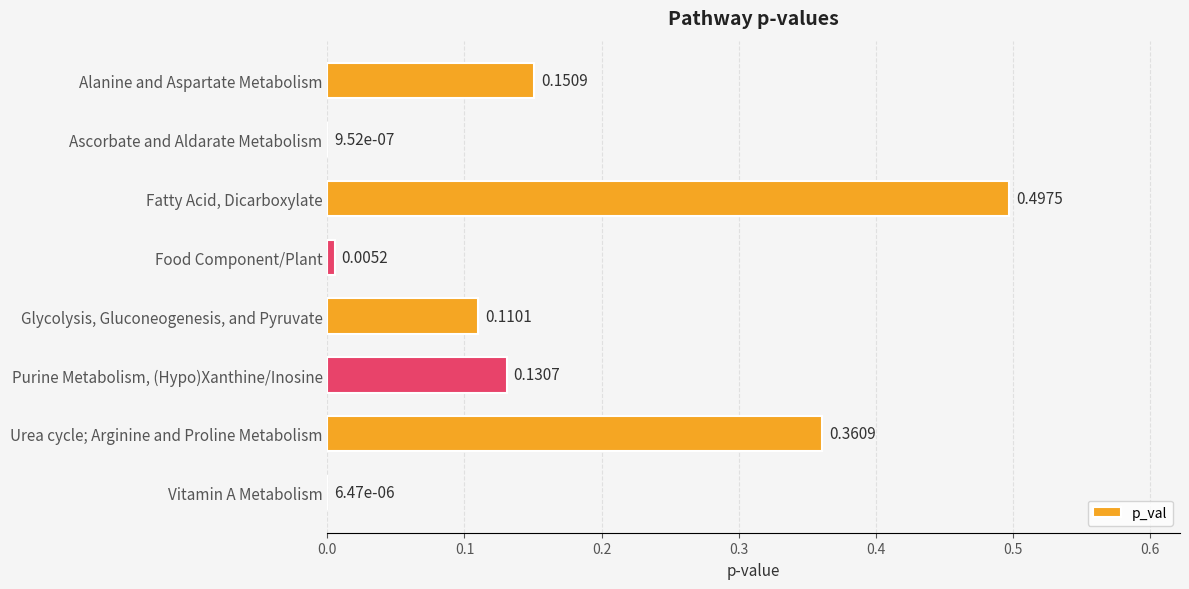

What is the maximum value shown in the chart?

0.5